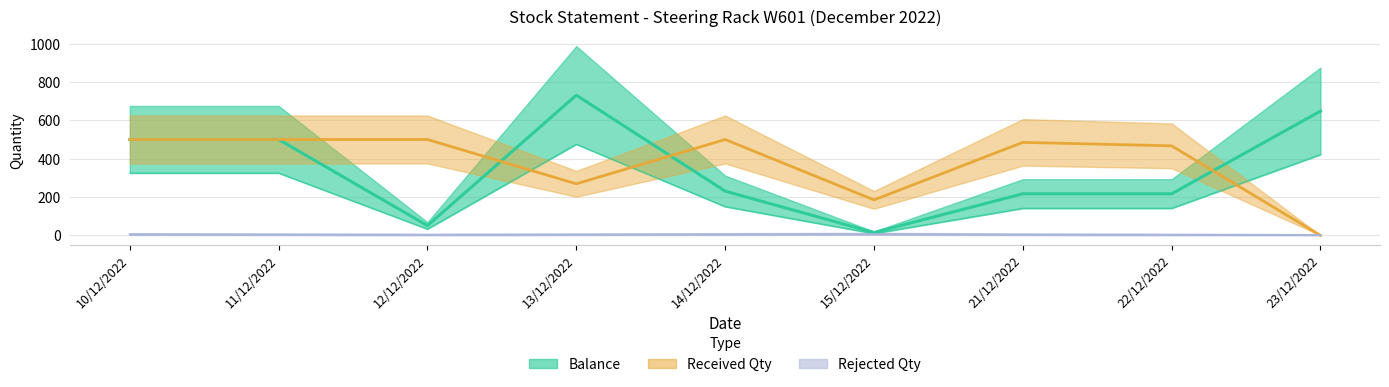

What value does the Balance series have at 10/12/2022, to the nearest 10?

500